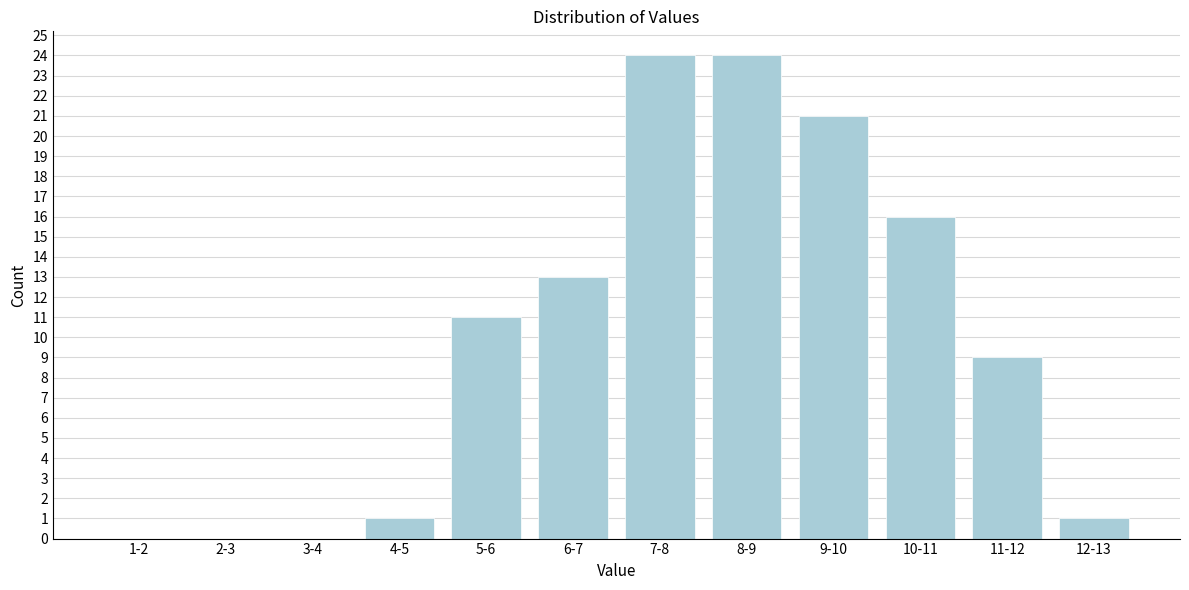

Reading left to right, transcribe all the data shown in this chart.

1-2=0	2-3=0	3-4=0	4-5=1	5-6=11	6-7=13	7-8=24	8-9=24	9-10=21	10-11=16	11-12=9	12-13=1